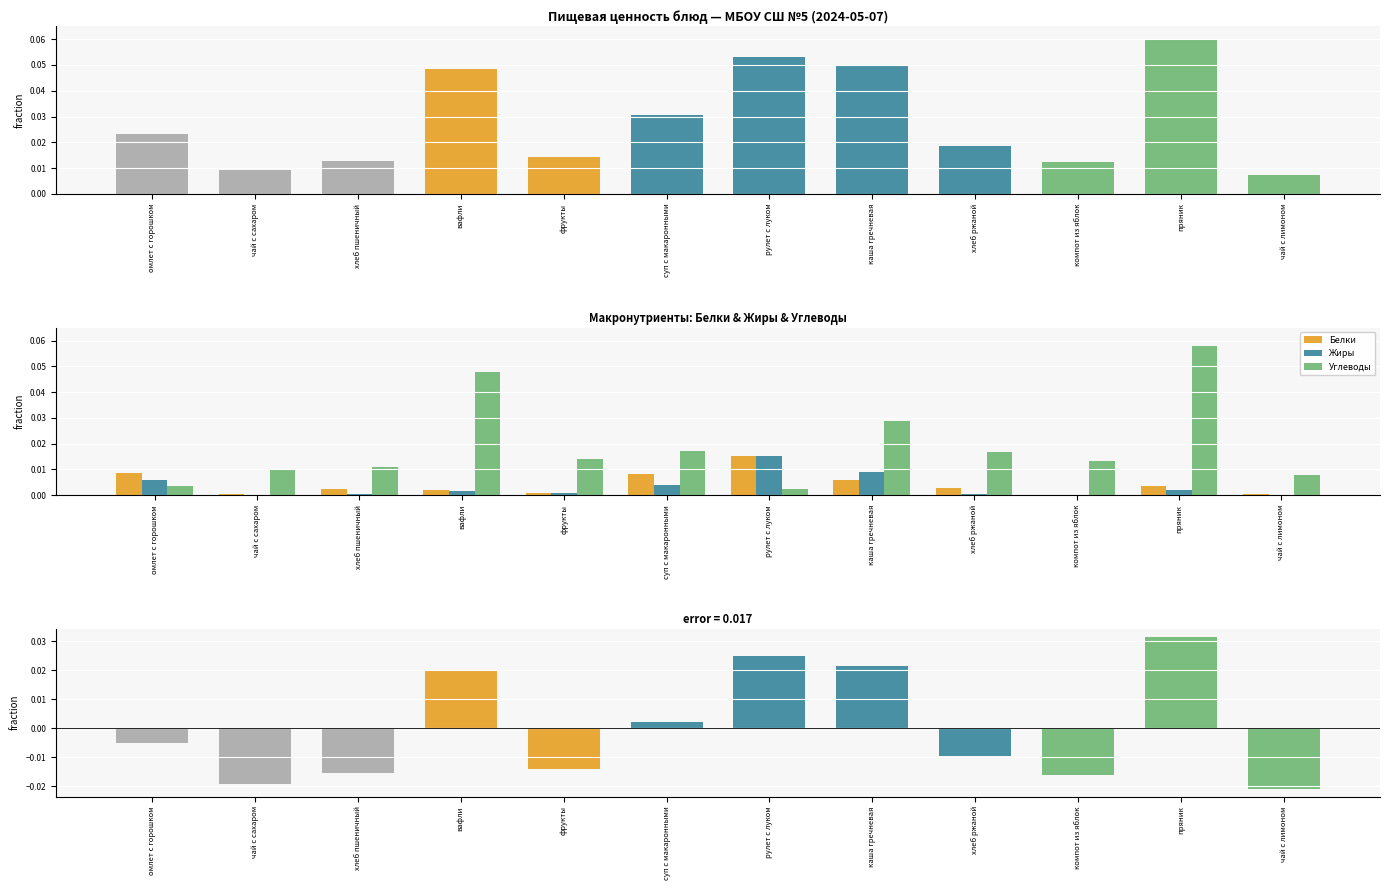

What is the maximum value shown in the chart?

0.1